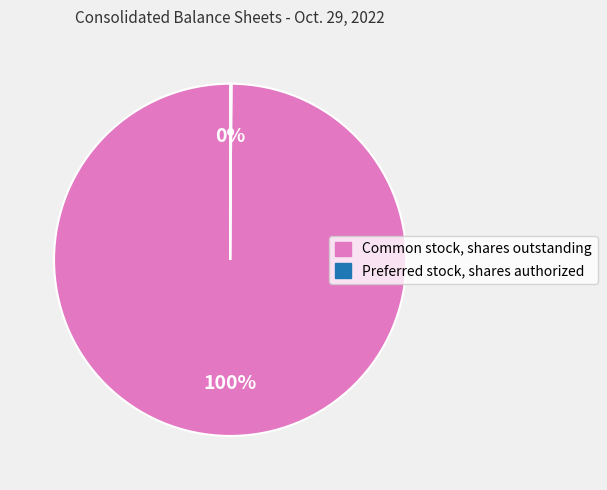

What is the largest slice in the pie chart?

Common stock, shares outstanding